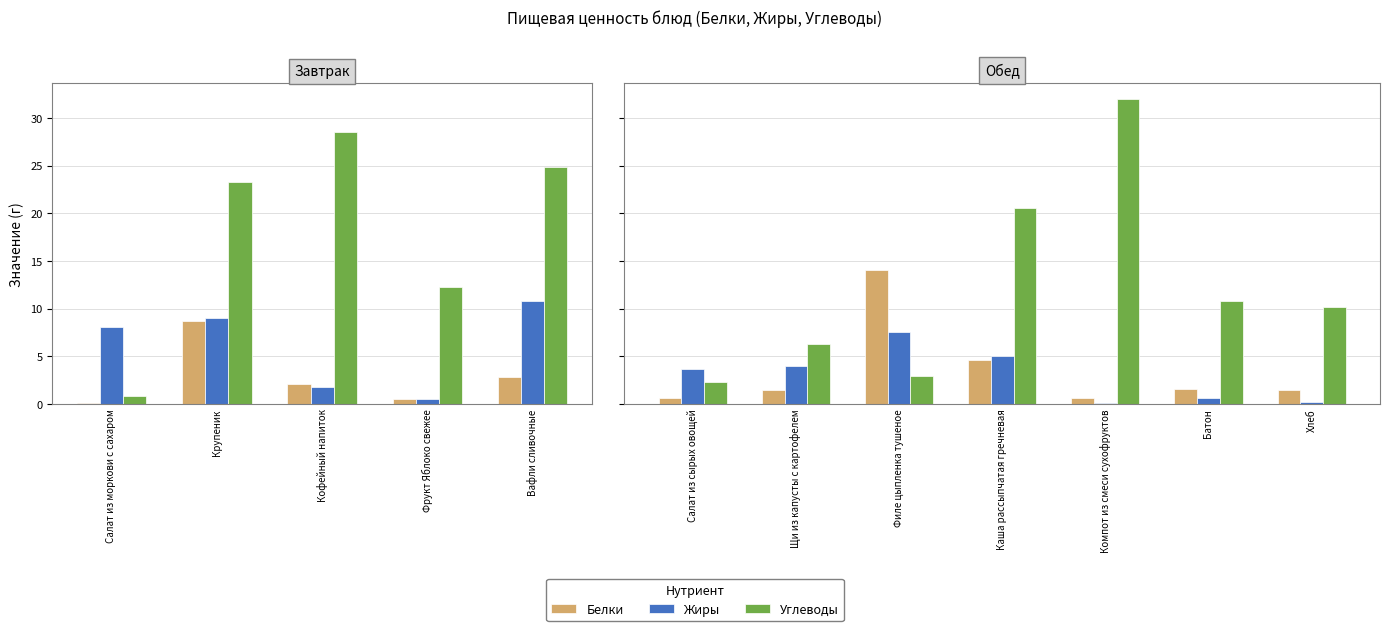

Between Каша рассыпчатая гречневая and Хлеб, which series saw the biggest shift?

Углеводы